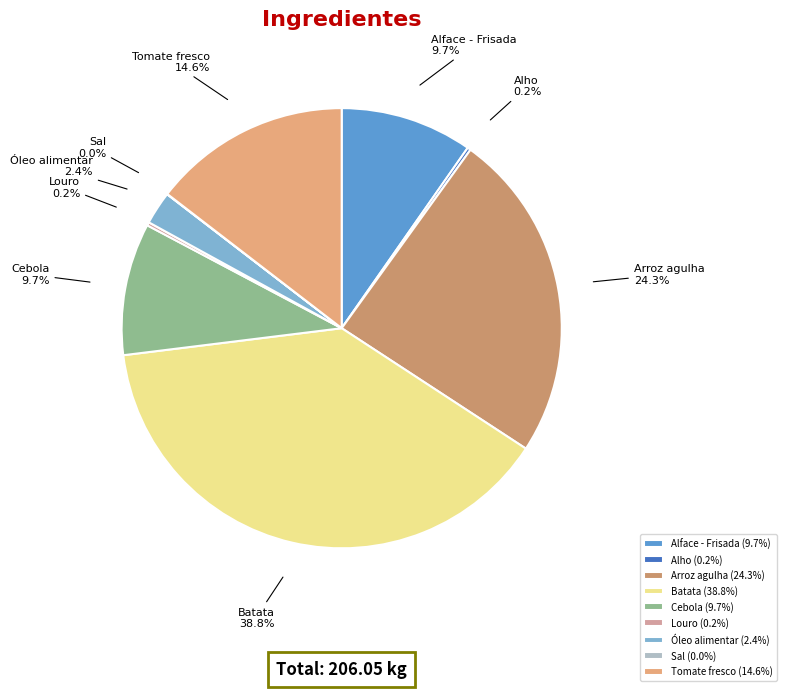

What is the largest slice in the pie chart?

Batata